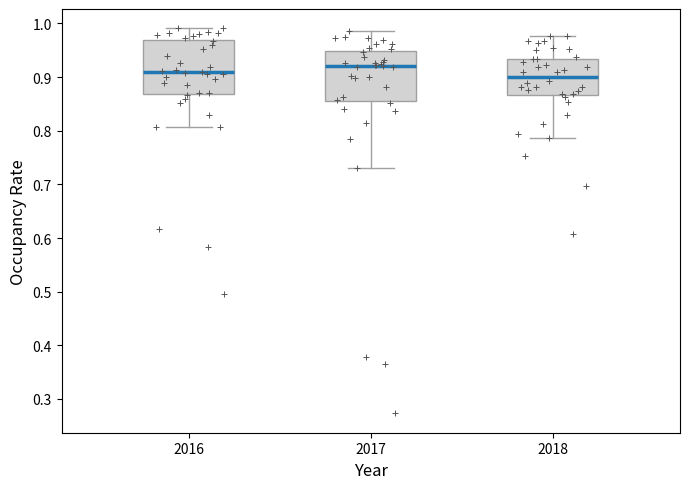

Reading left to right, transcribe this box plot: for each box, give where its median line is, the range the box spans, and where its two whiskers end, as read against the y-axis. The values are not printed on the chart, so give them approximately, as read against the axis.

2016: median 0.91, box 0.87 to 0.97, whiskers 0.81 to 0.99
2017: median 0.92, box 0.86 to 0.95, whiskers 0.73 to 0.99
2018: median 0.90, box 0.87 to 0.93, whiskers 0.79 to 0.98